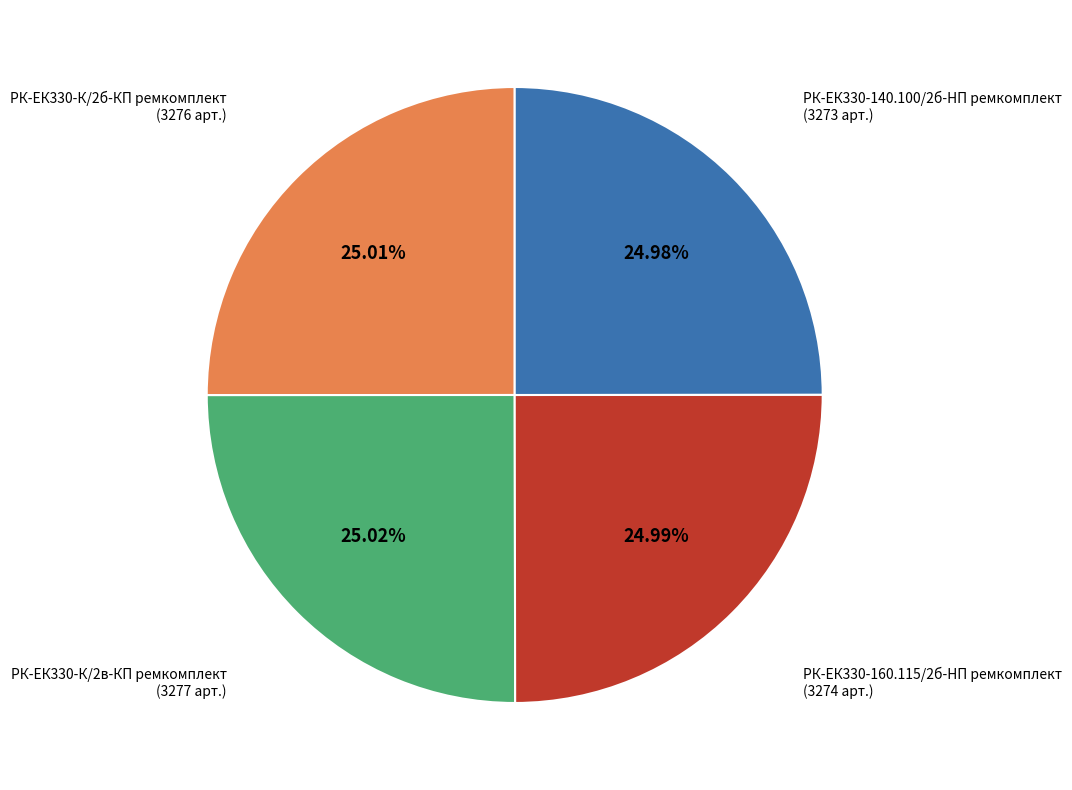

Approximately how many times larger is the value at РК-ЕК330-140.100/2б-HП ремкомплект compared to РК-ЕК330-К/2в-КП ремкомплект?

1.0